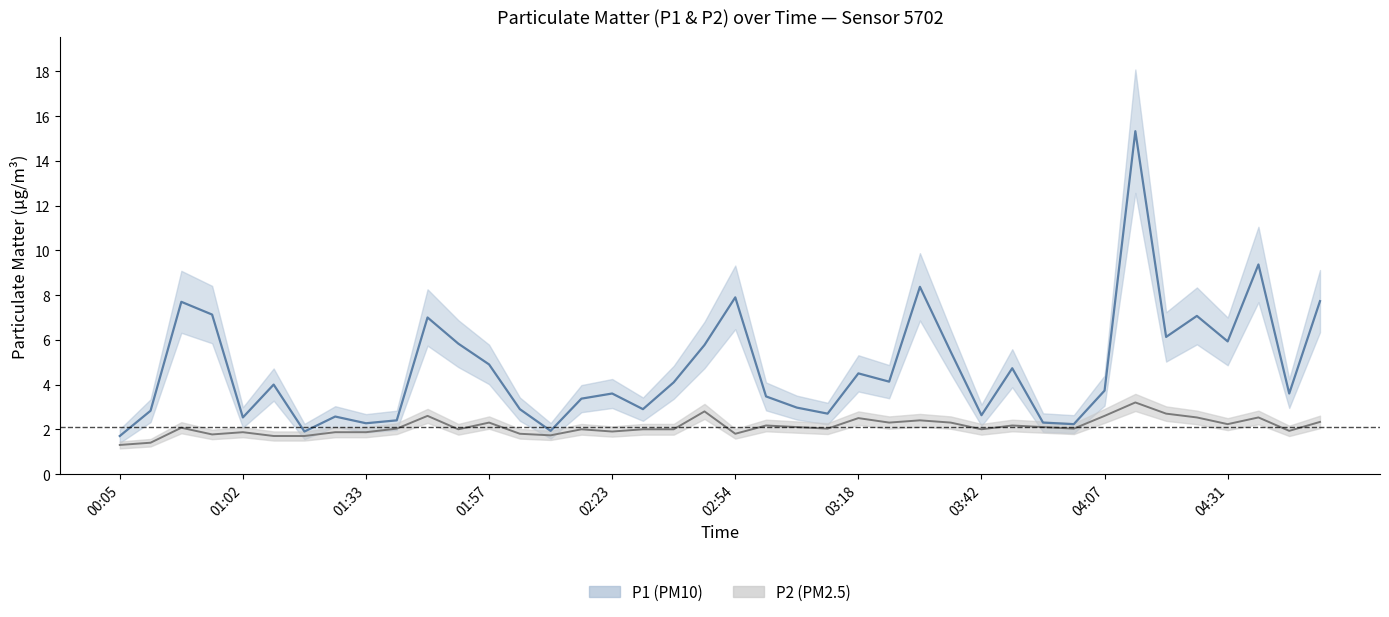

Where does the P1 series first go above 4?

00:37